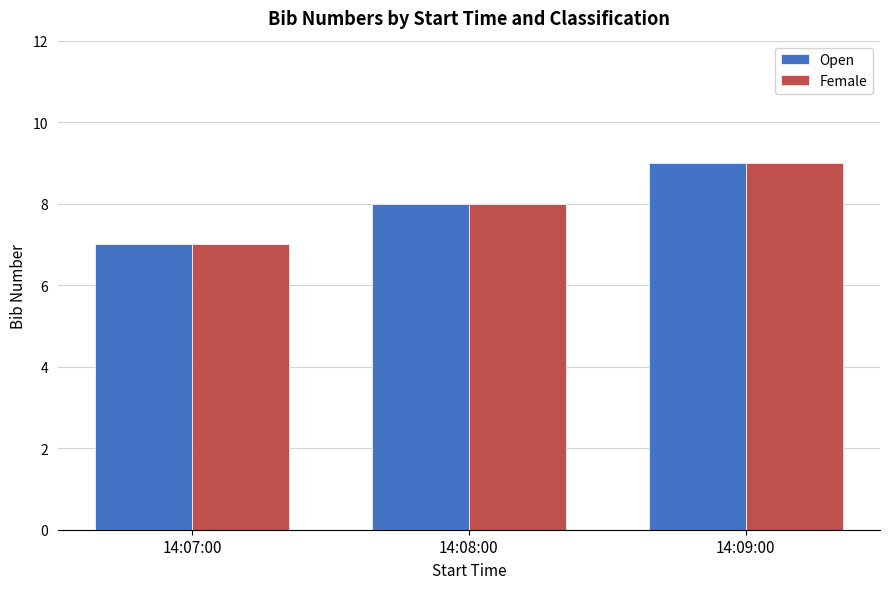

At which category is the sum across all series the highest?

14:09:00